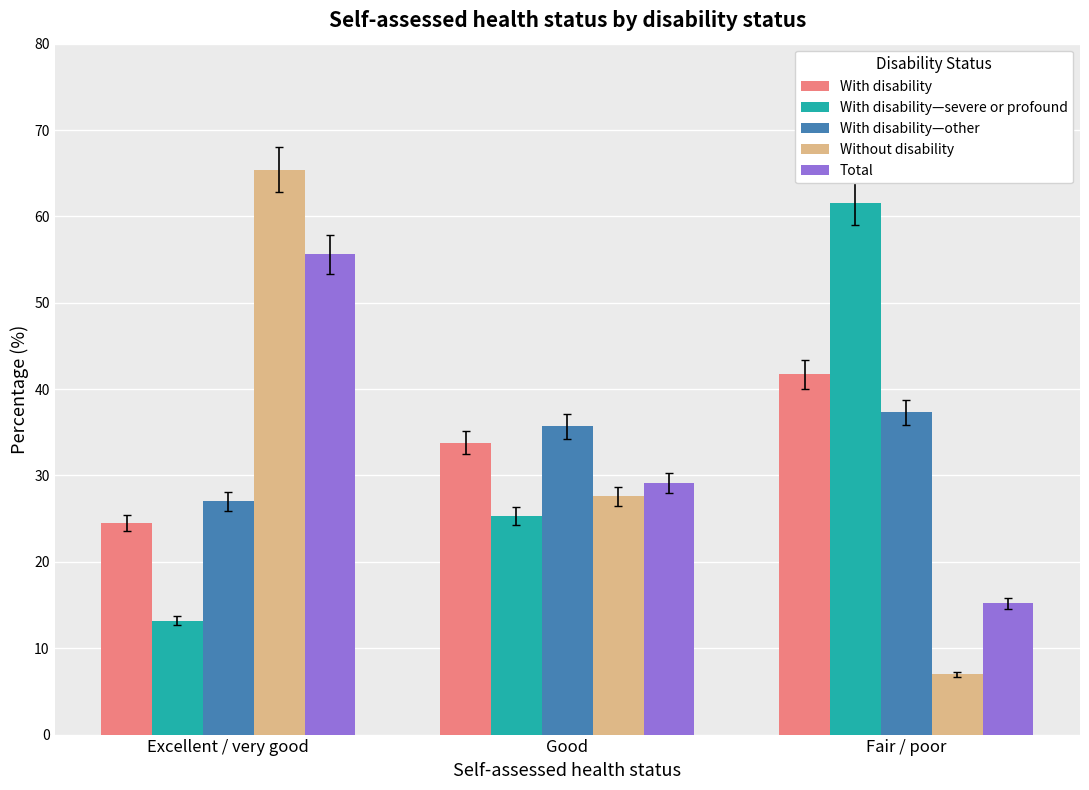

How many bars are there in each group?

5